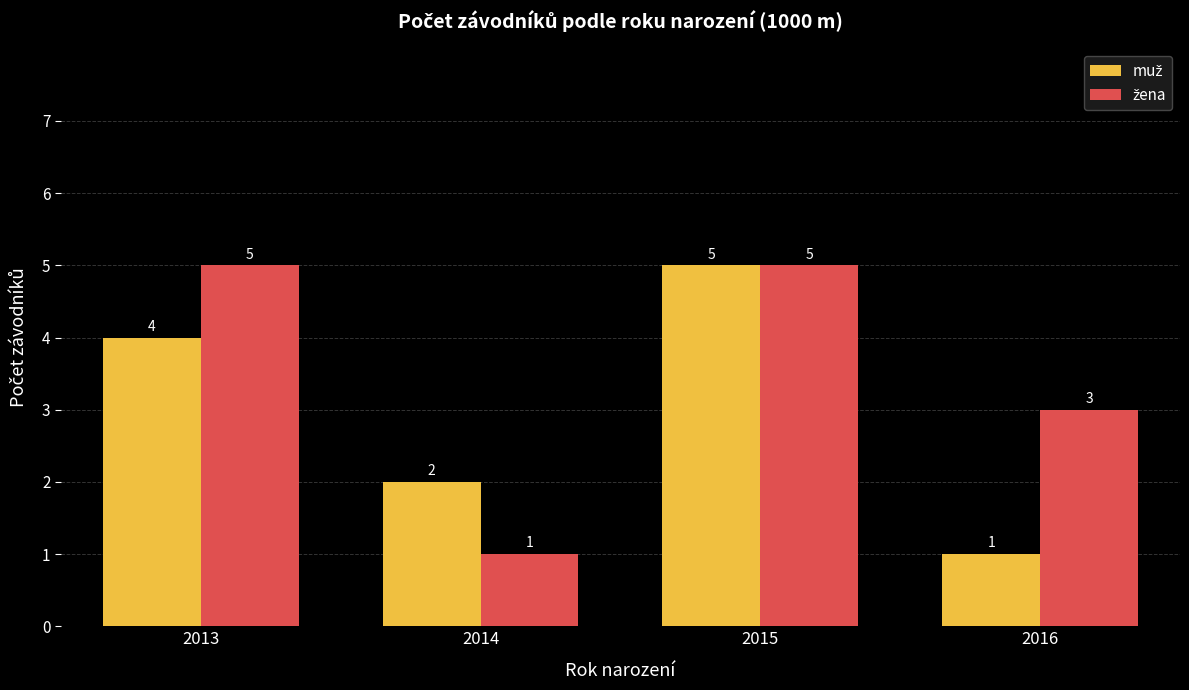

Count the number of data series in this chart.

2